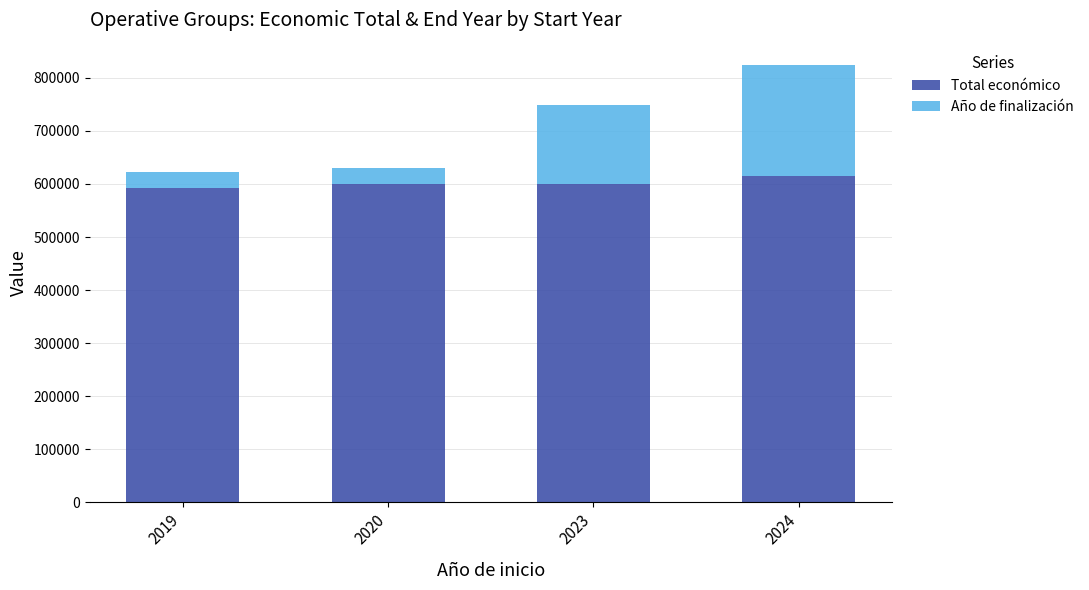

Count the number of data series in this chart.

2